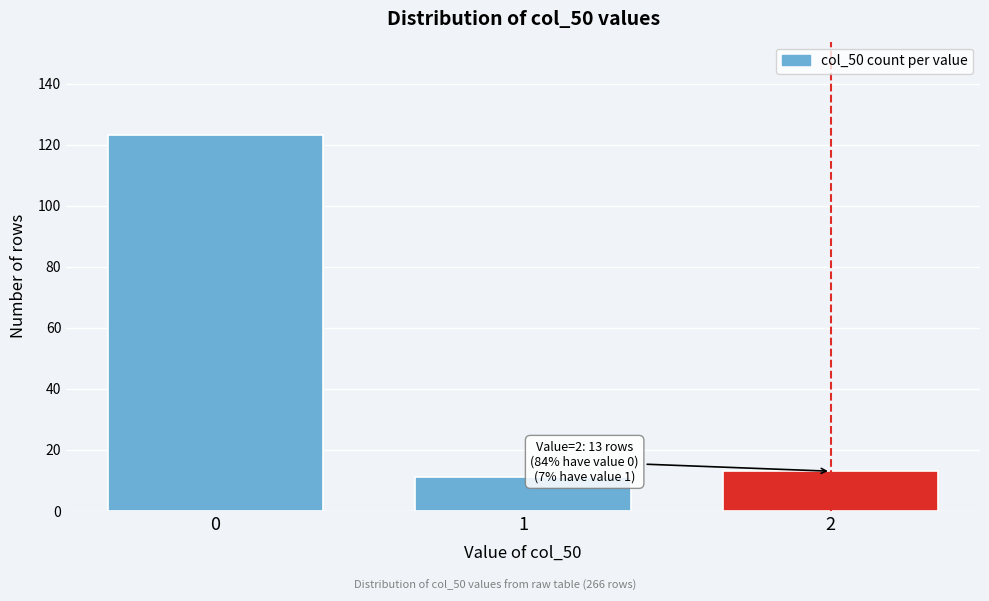

Reading left to right, extract all data points from this chart.

123	11	13